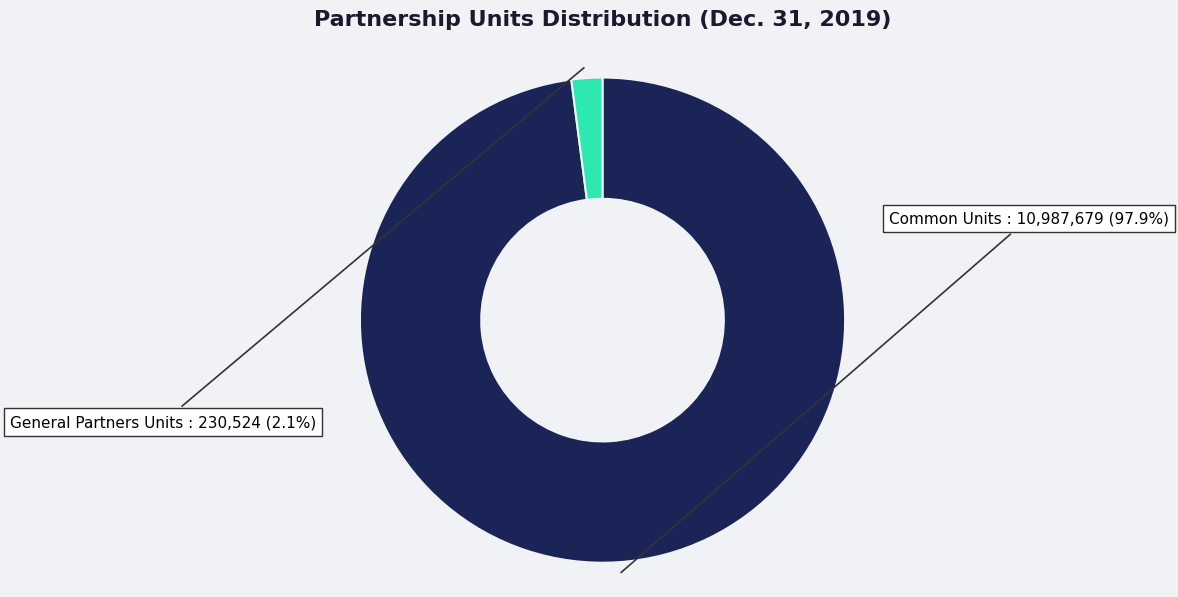

To the nearest percent, what is the difference between the Common Units and General Partners Units slice percentages?

96%